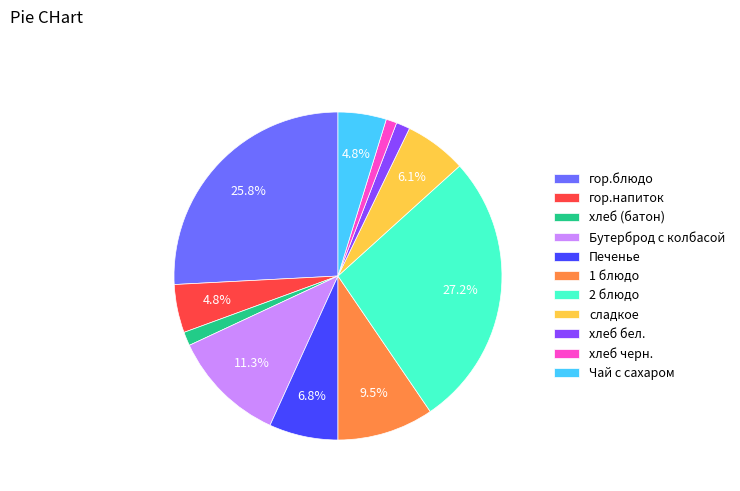

Which slice is the largest?

2 блюдо